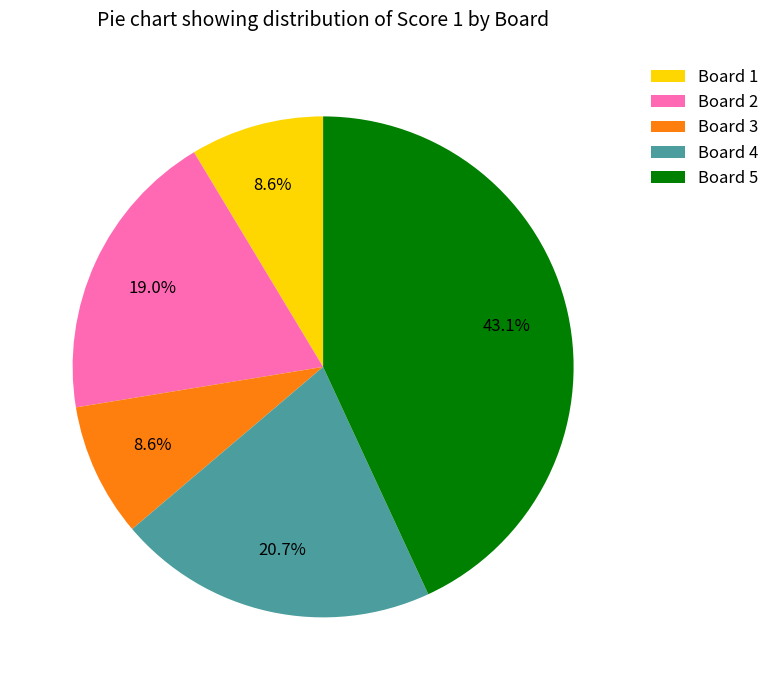

What is the largest slice in the pie chart?

Board 5